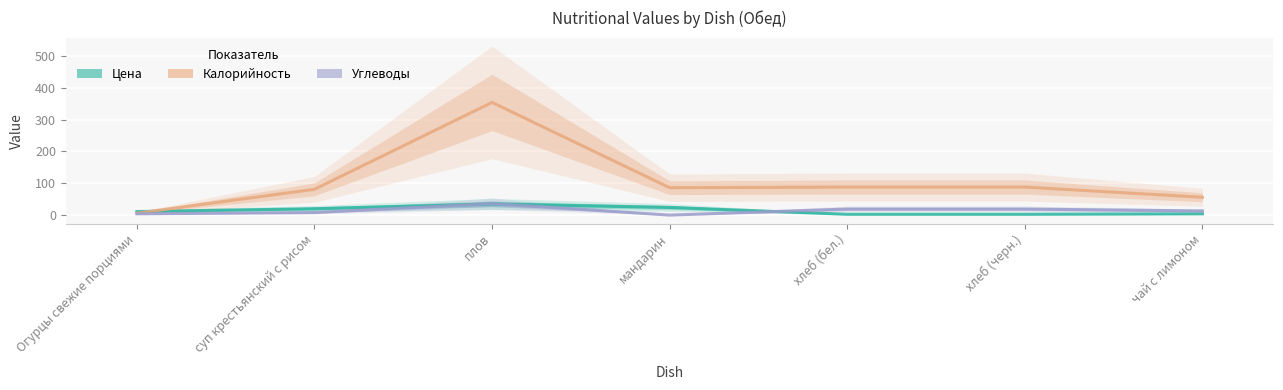

At which category does Калорийность reach its first local peak?

плов